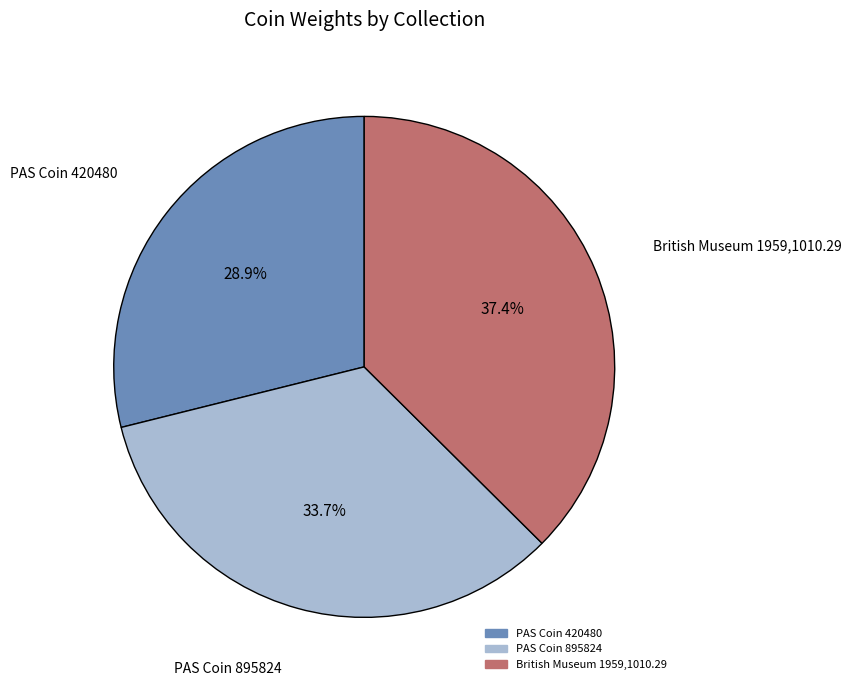

Do British Museum 1959,1010.29 and PAS Coin 420480 together represent more than half of the pie?

Yes